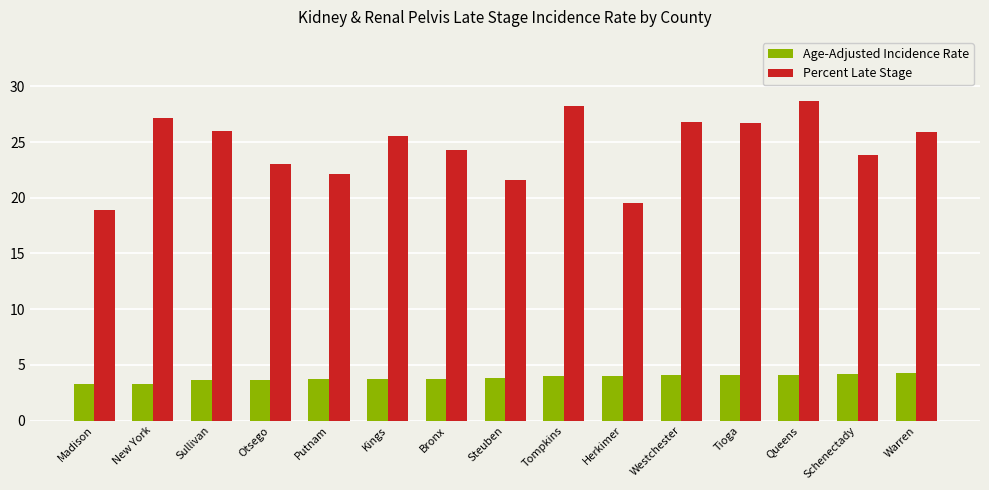

Read the Age-Adjusted Incidence Rate value at Westchester.

4.1